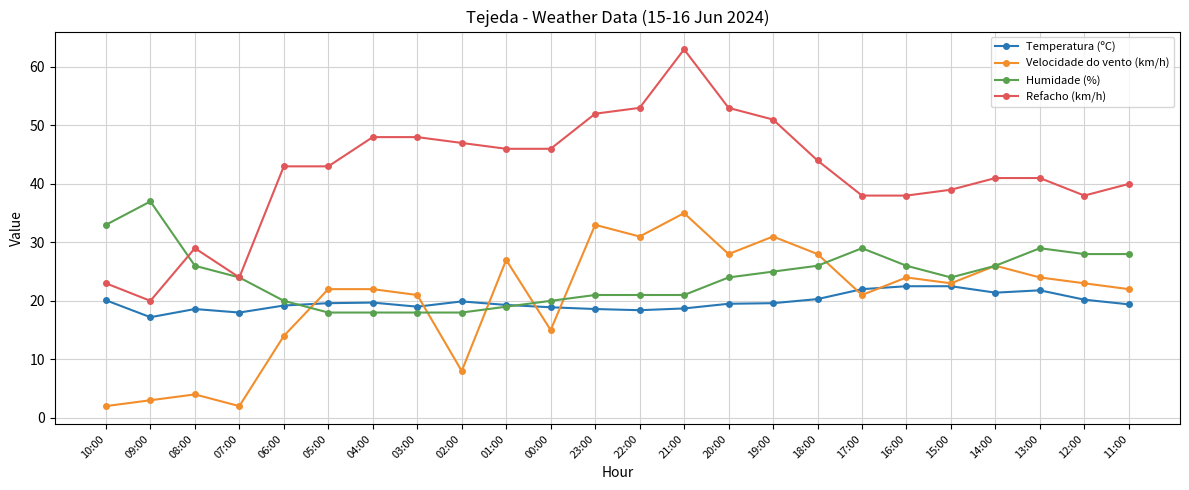

What is the lowest value of the Refacho (km/h) series?

20.0